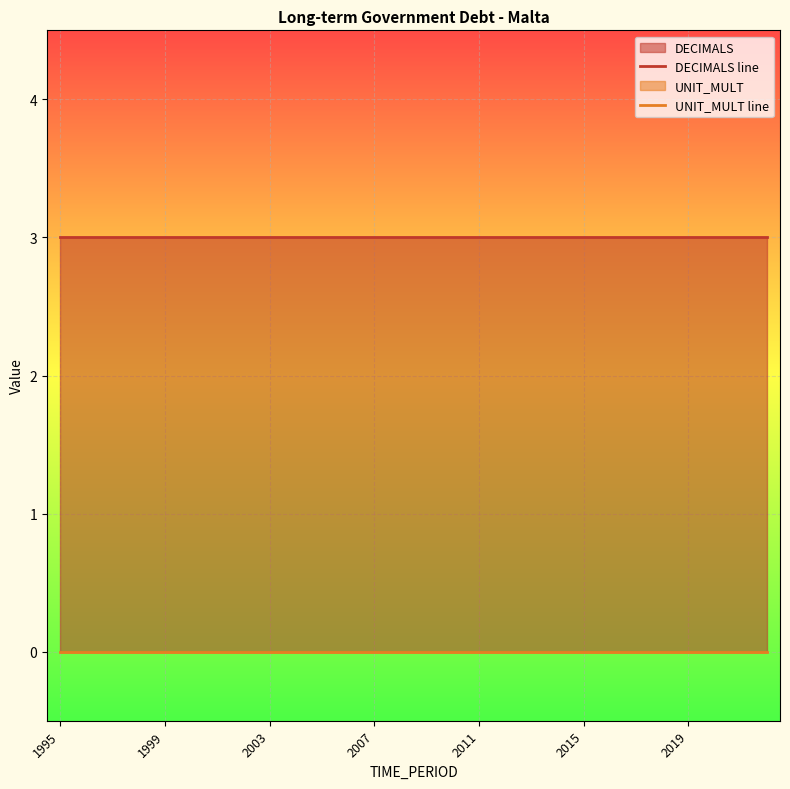

True or false: UNIT_MULT line and DECIMALS line intersect in this chart.

False